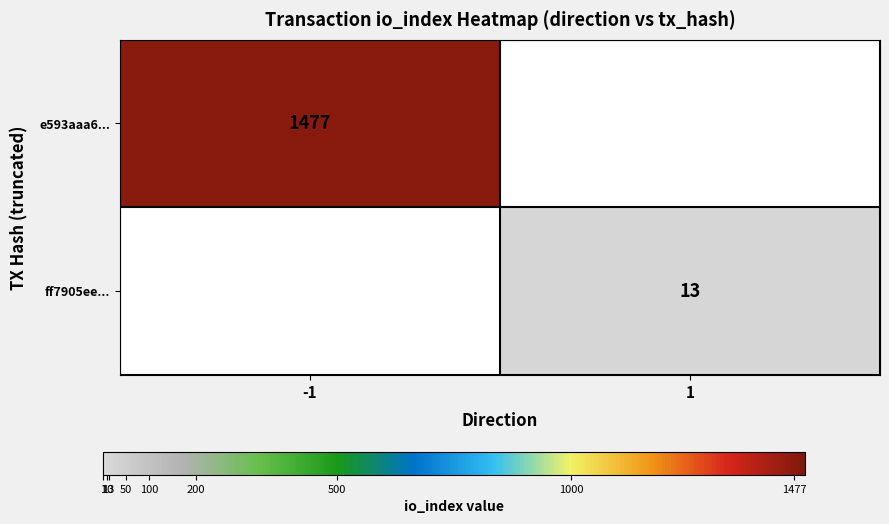

The e593aaa6... series shows 2599 at -1. True or false?

False